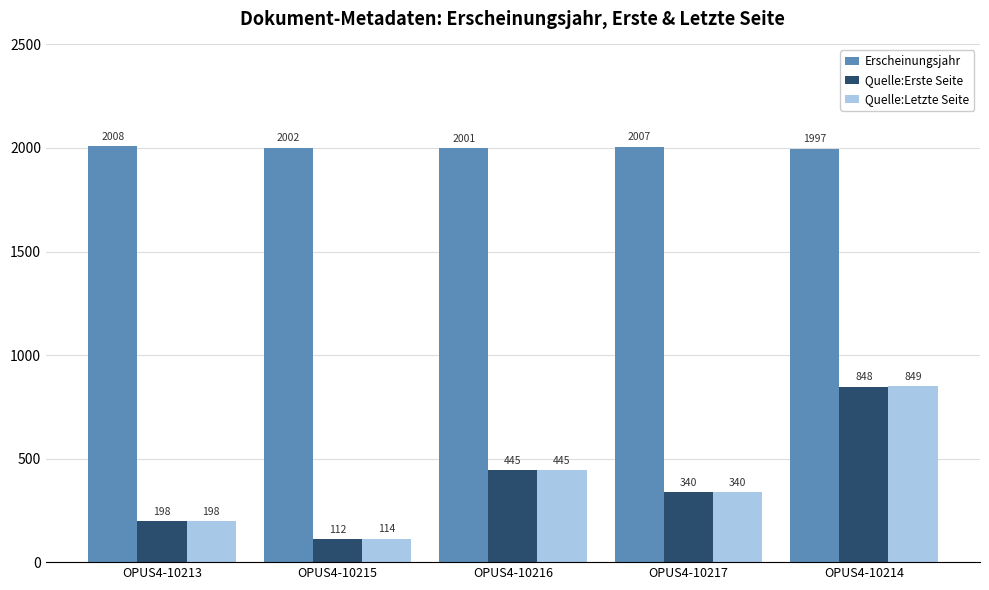

What are all the series names shown in the legend?

Erscheinungsjahr, Quelle:Erste Seite, Quelle:Letzte Seite